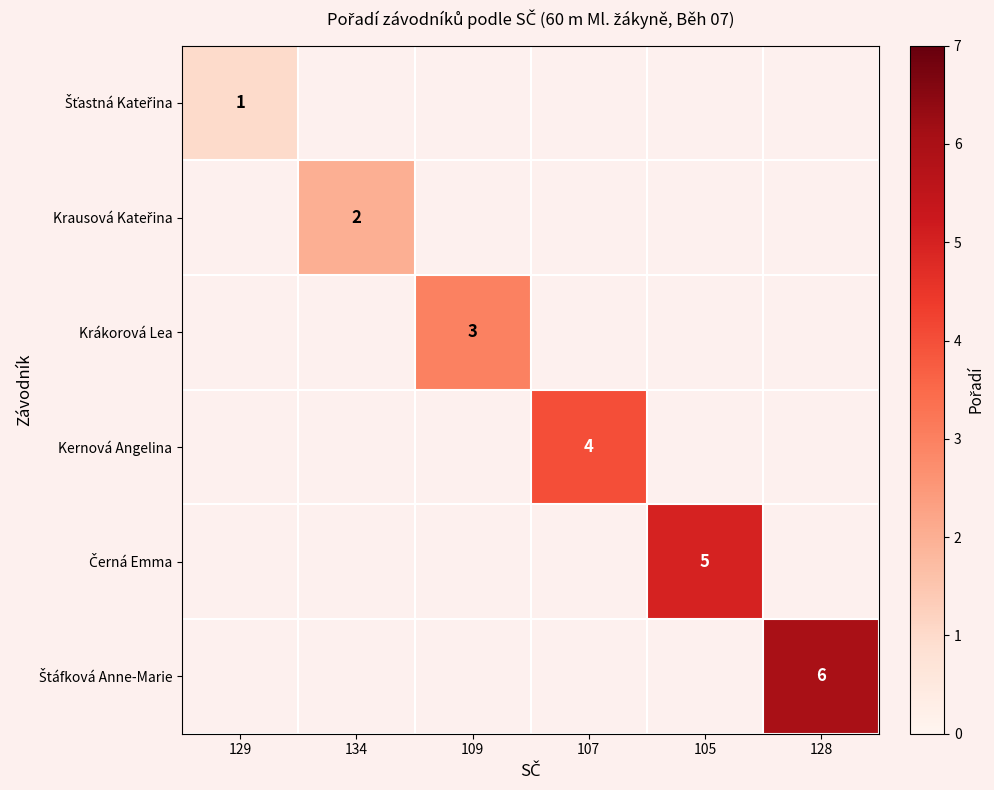

At 105, list the series in order from smallest to largest.

Šťastná Kateřina, Krausová Kateřina, Krákorová Lea, Kernová Angelina, Černá Emma, Štáfková Anne-Marie